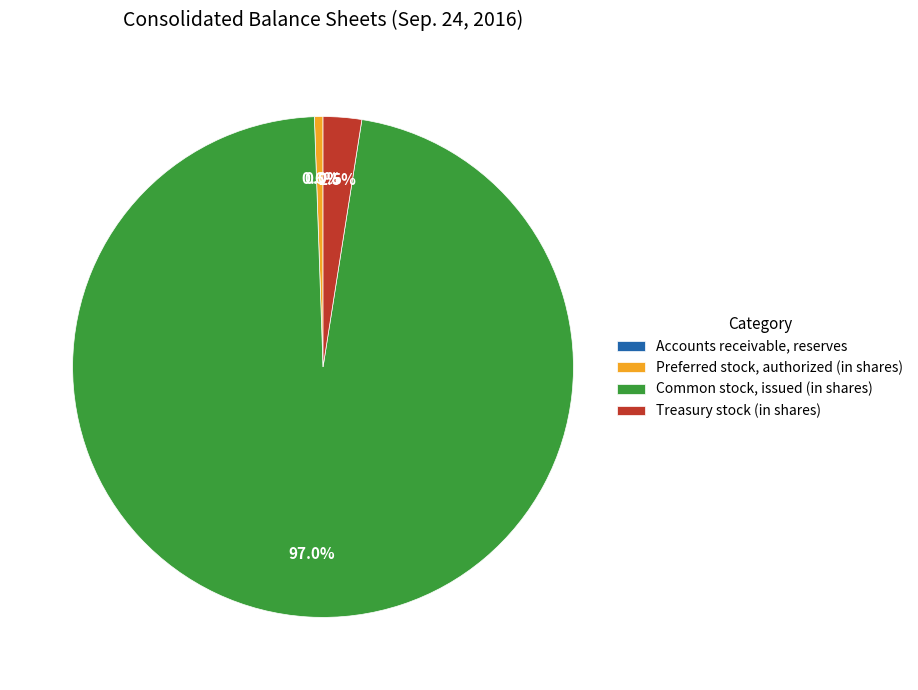

To the nearest percent, what portion does Preferred stock, authorized (in shares) represent?

1%